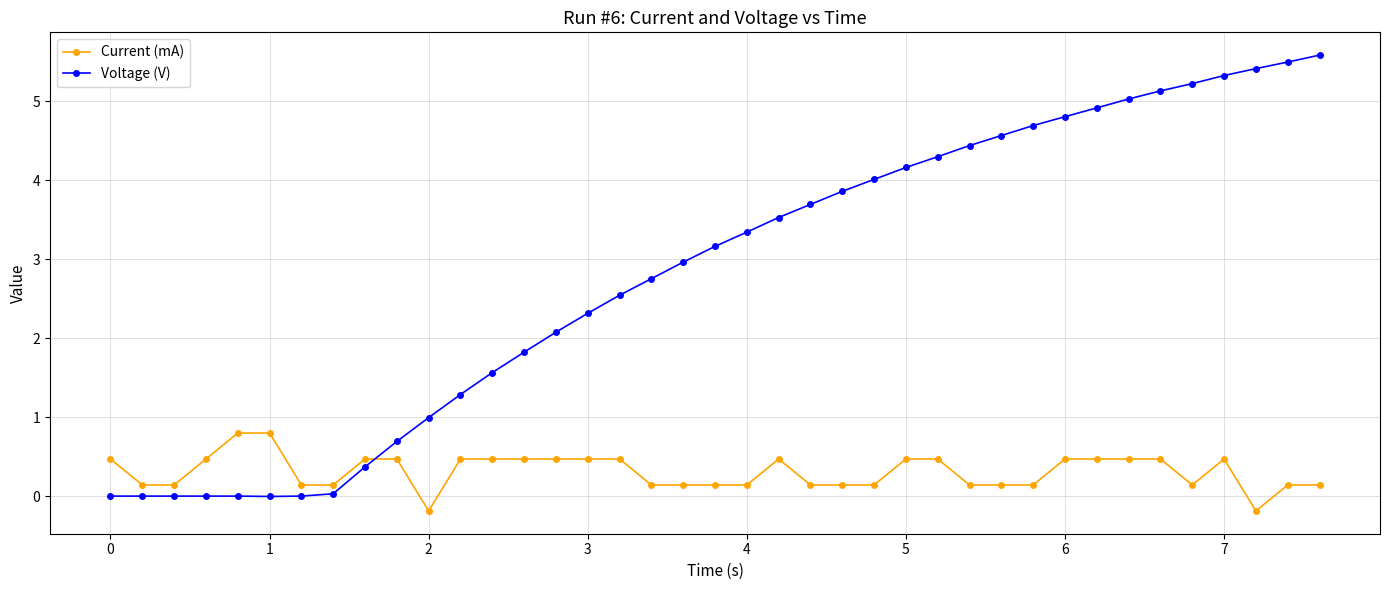

How many positive values does the Current (mA) series have?

37